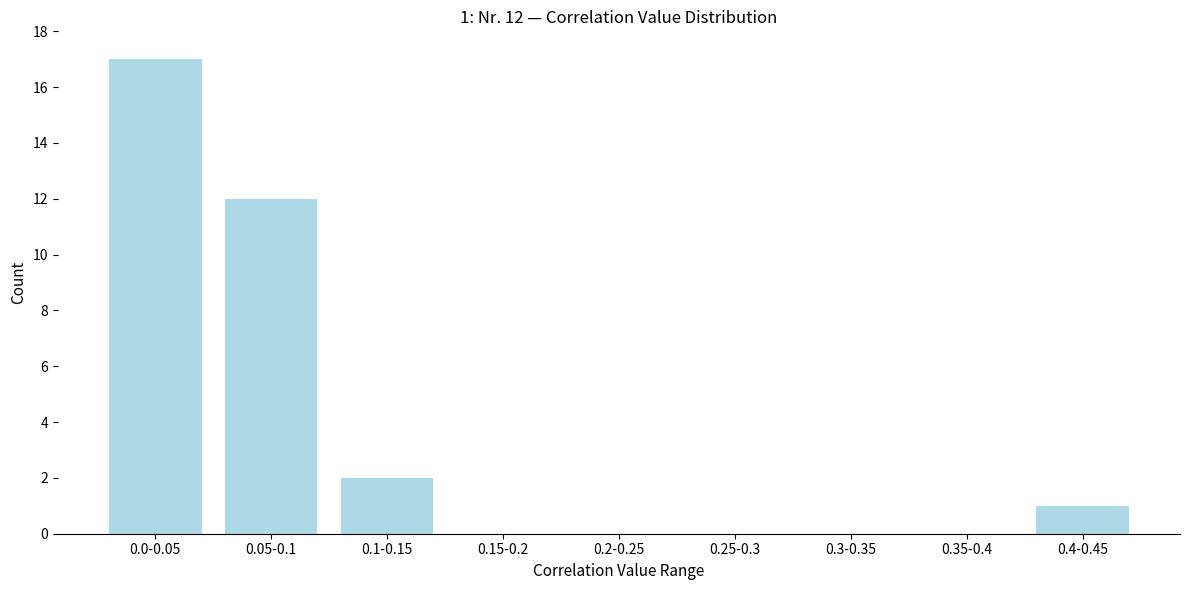

Reading left to right, list all the values displayed in this chart.

0.0-0.05=17	0.05-0.1=12	0.1-0.15=2	0.15-0.2=0	0.2-0.25=0	0.25-0.3=0	0.3-0.35=0	0.35-0.4=0	0.4-0.45=1